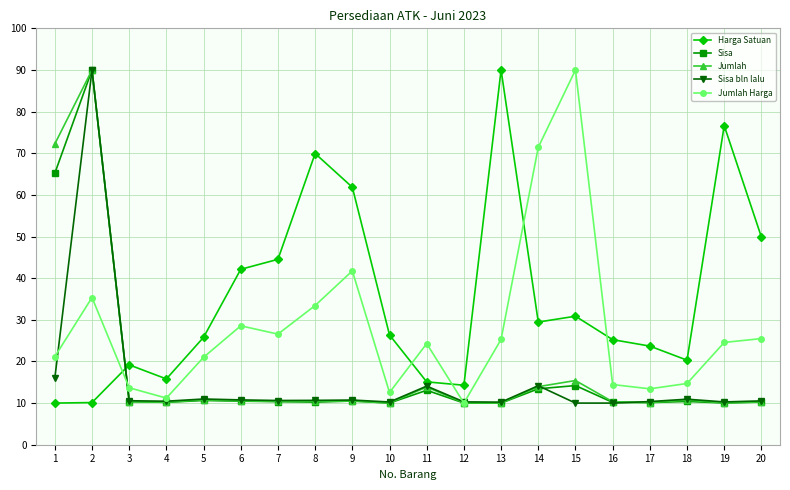

What value does the Harga Satuan series have at 15?

30.9